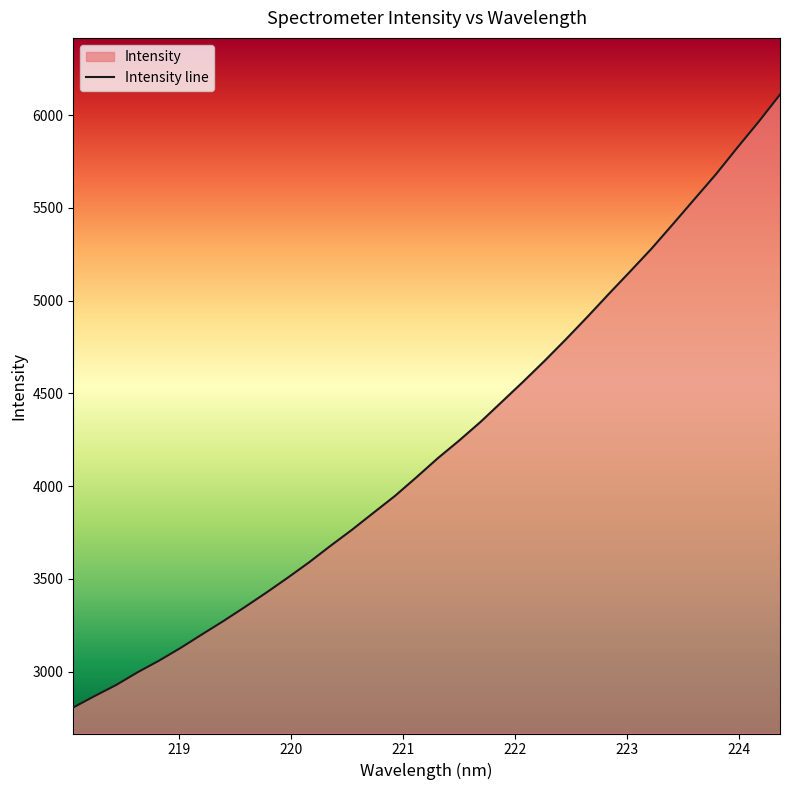

What is the minimum value shown in the chart?

2807.1